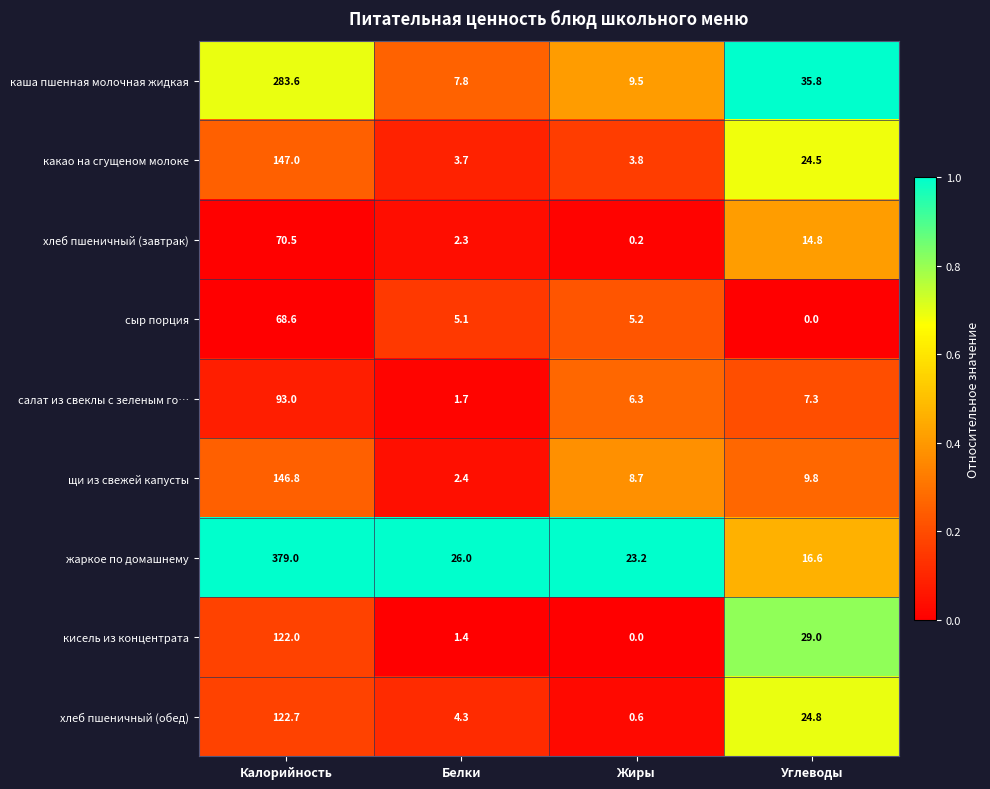

True or false: щи из свежей капусты has a value of 6.4 at Углеводы.

False